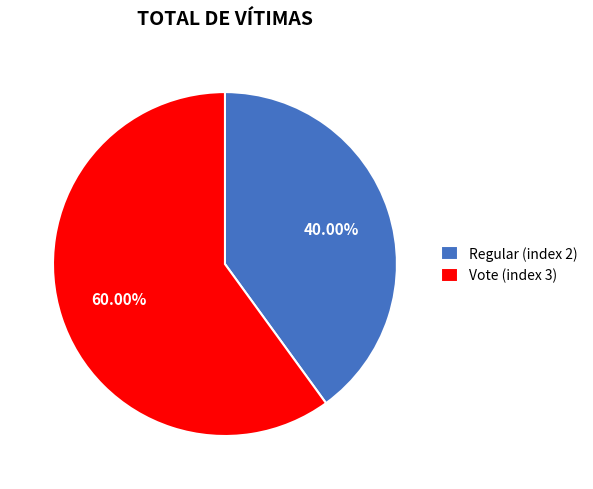

Does any single category account for the majority?

Yes